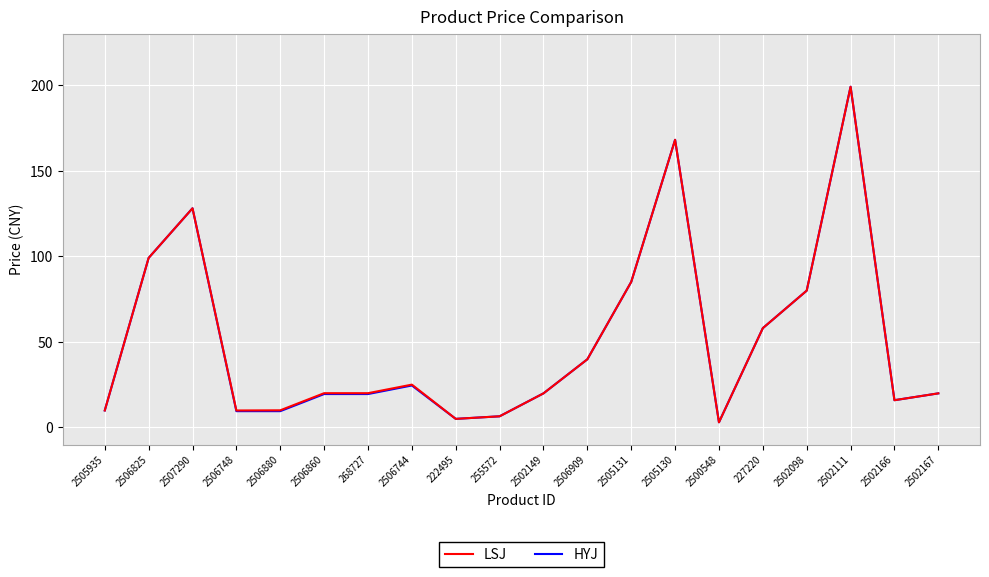

What is the total value across all series at 2506825?

198.0